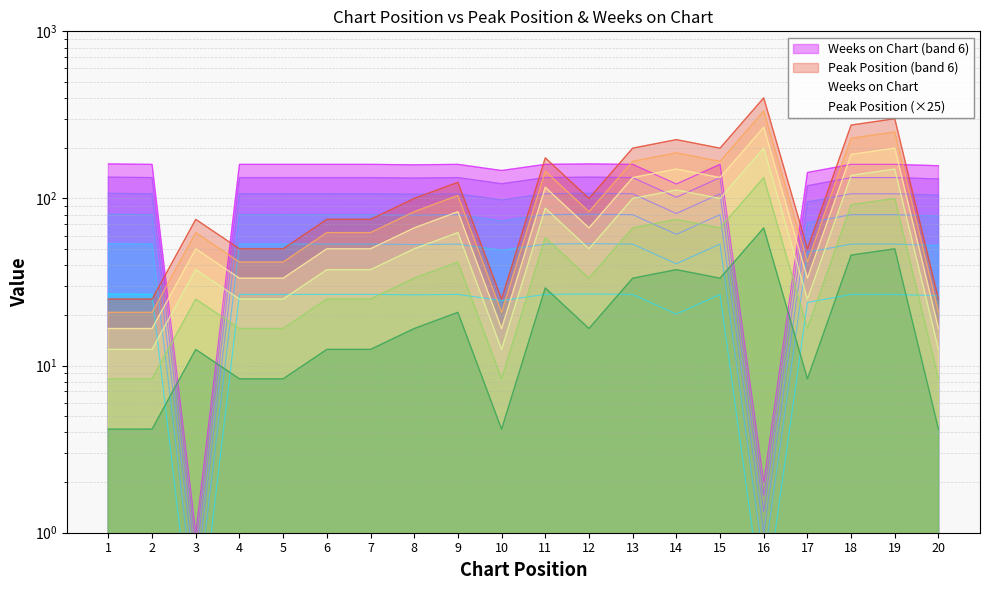

What is the approximate value of Peak Position at 4, to the nearest 5?

50